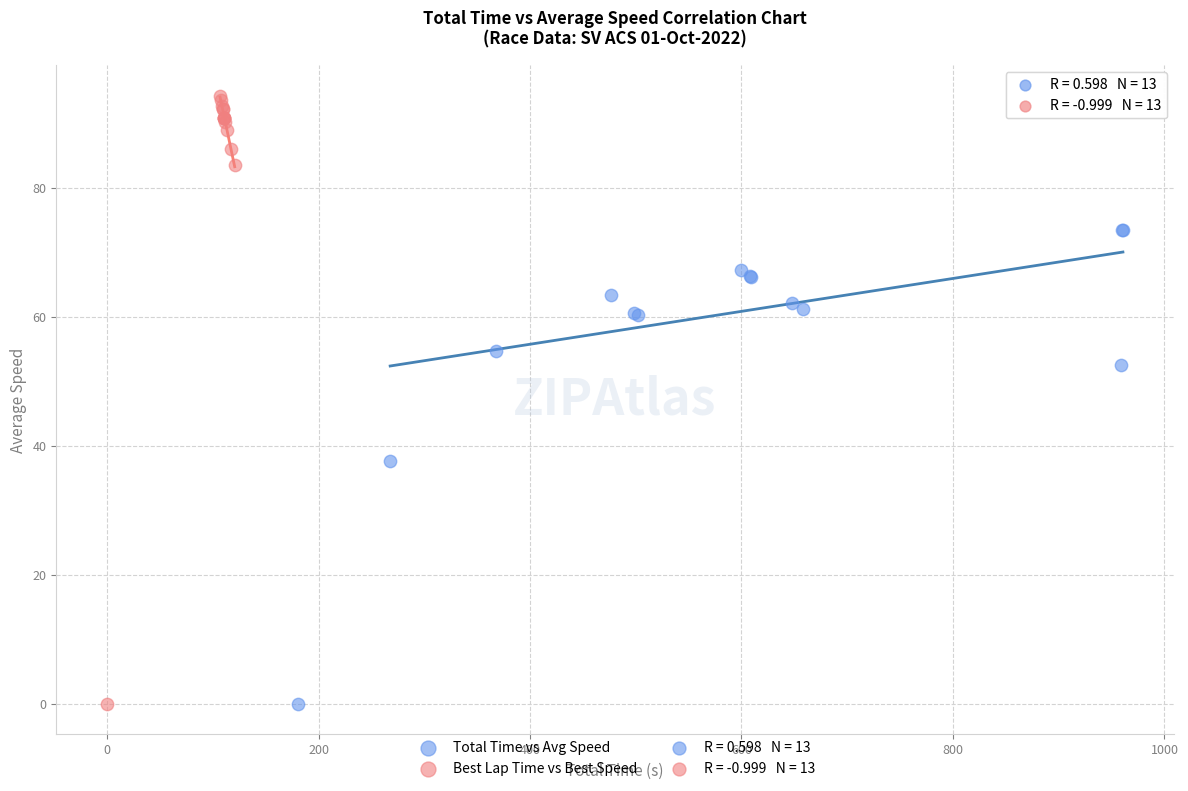

Which series has the largest Y range (max minus min)?

Best Lap Time vs Best Speed